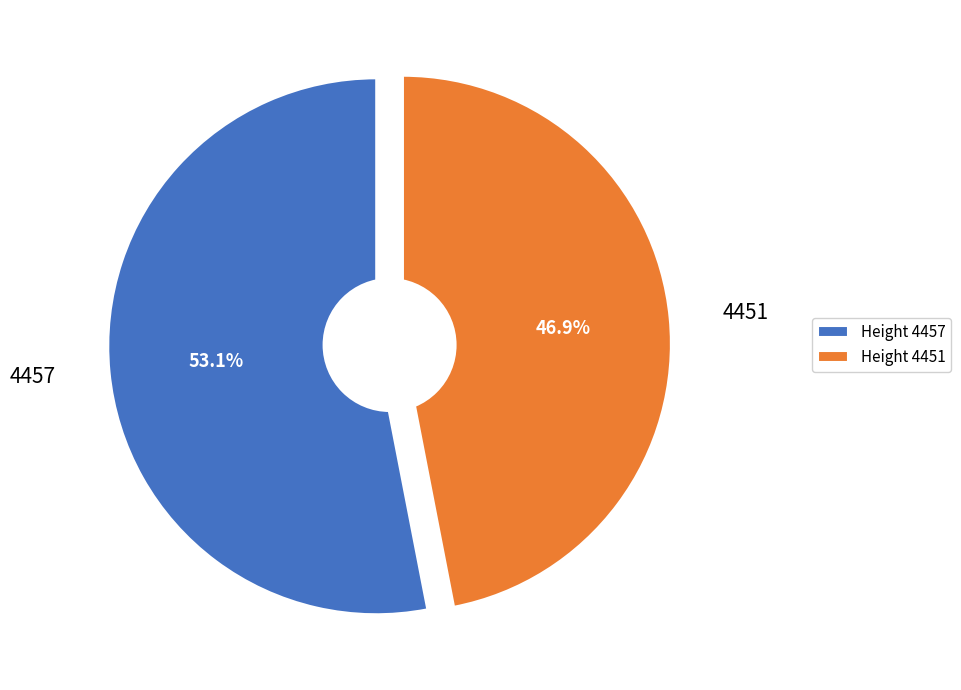

What is the smallest slice in the pie chart?

4451